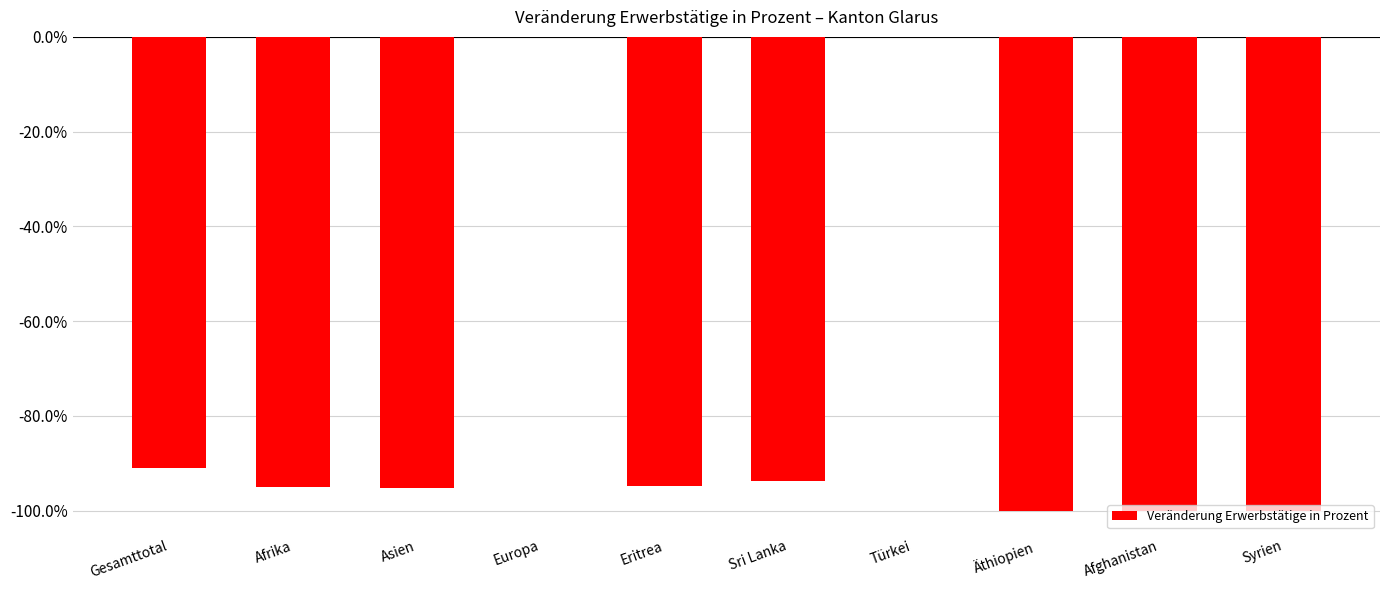

What position from the right is Gesamttotal?

10